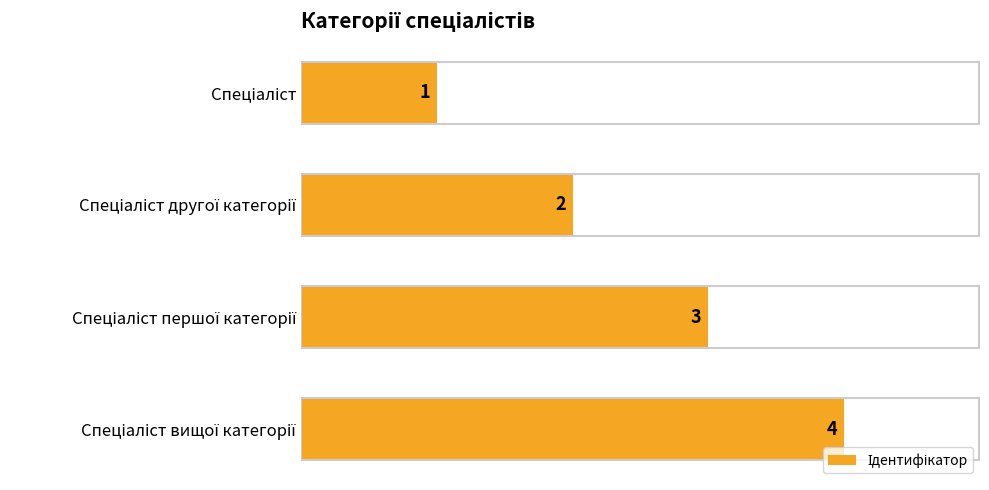

Count the values in the range 2 to 4.

3